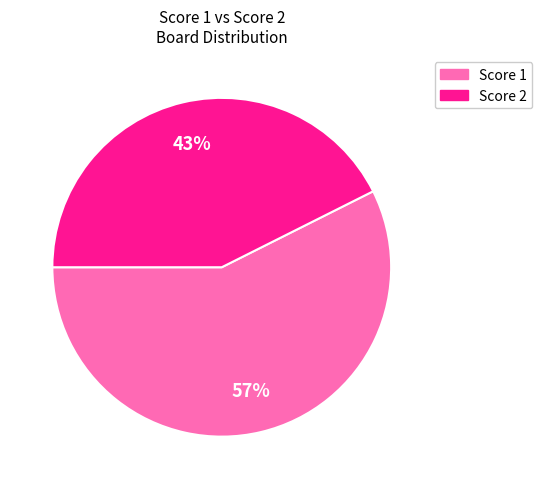

To the nearest percent, what is the average slice percentage?

50%